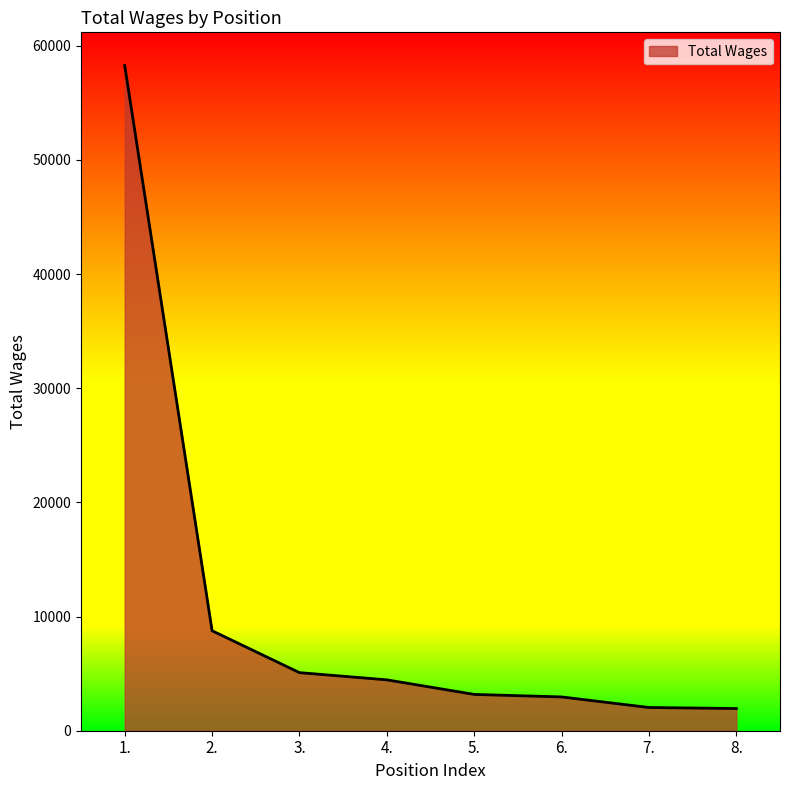

What is the difference between the maximum and minimum values?

56324